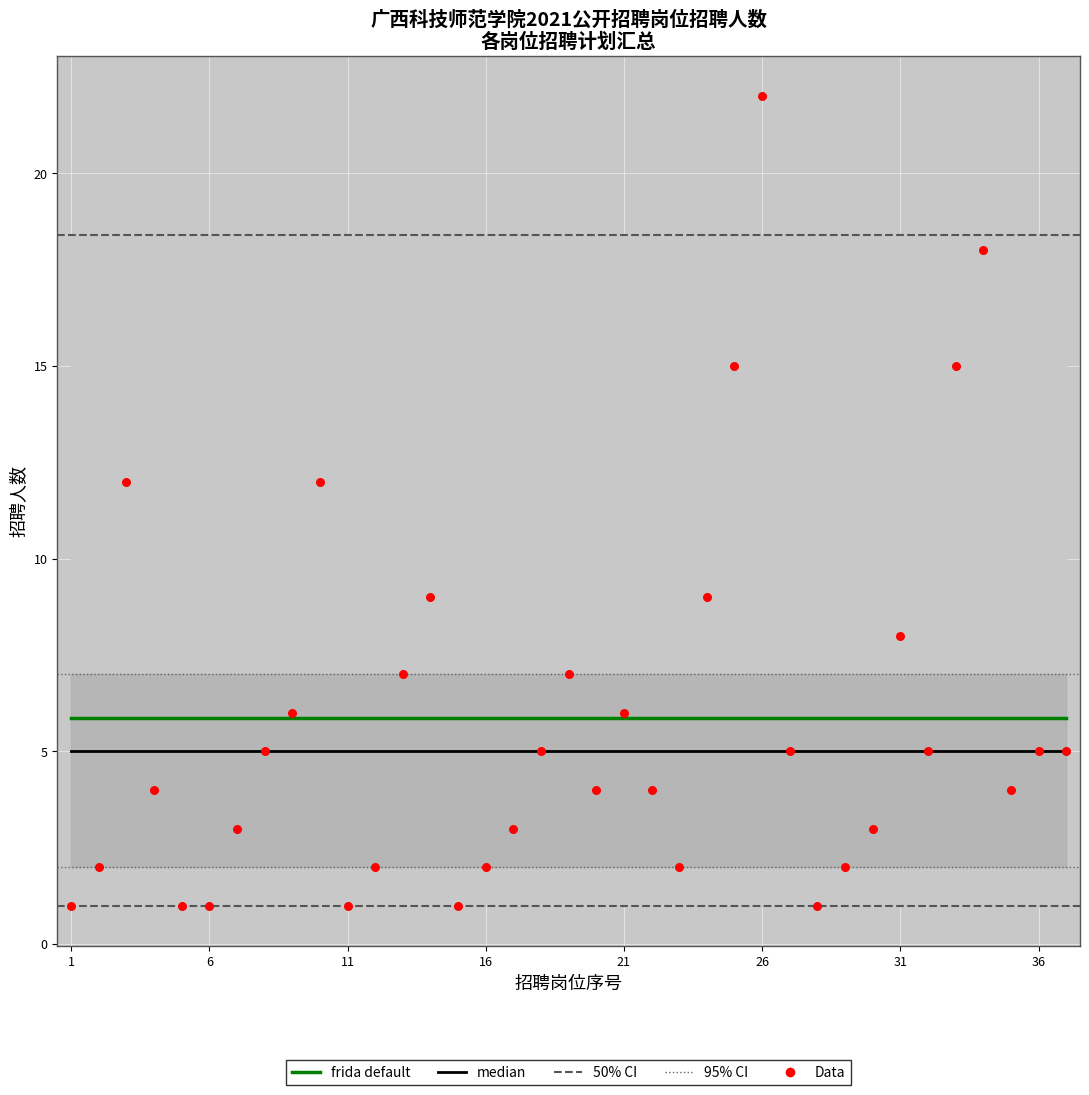

Which series reaches the minimum Y coordinate?

Data